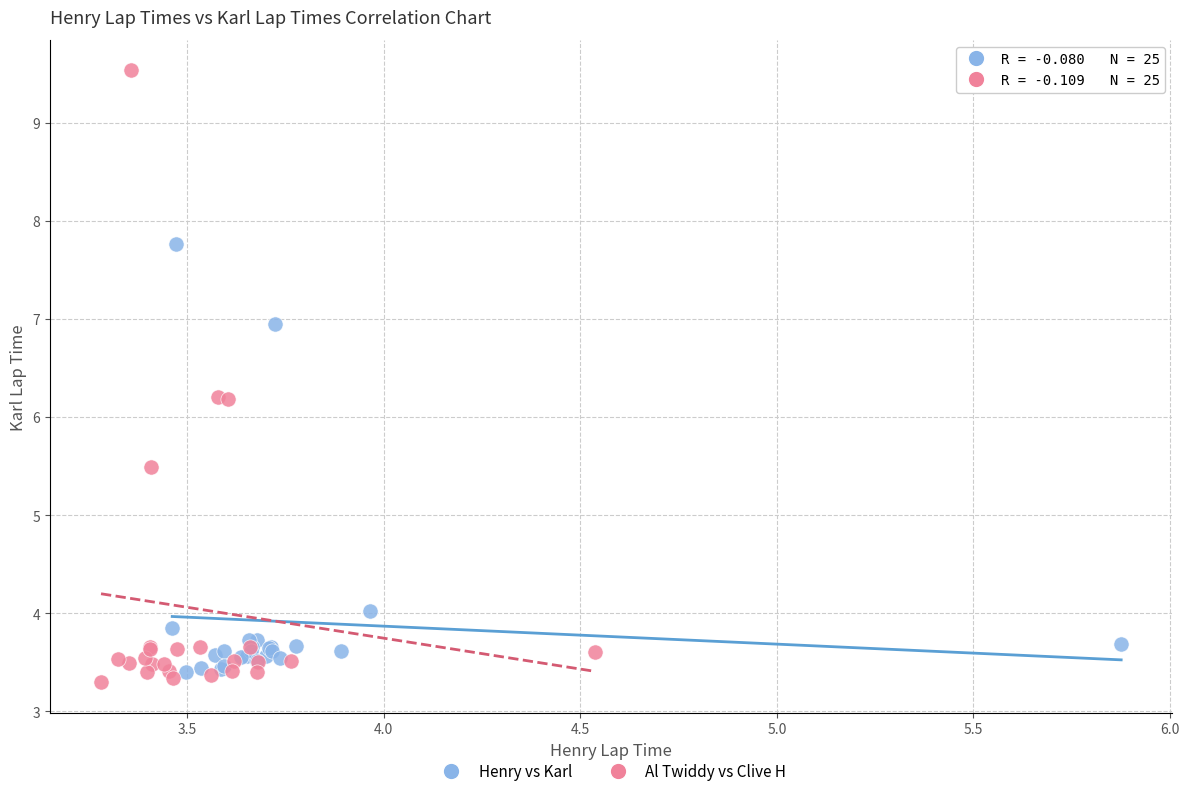

Which series has the widest spread of Y values?

Al Twiddy vs Clive H